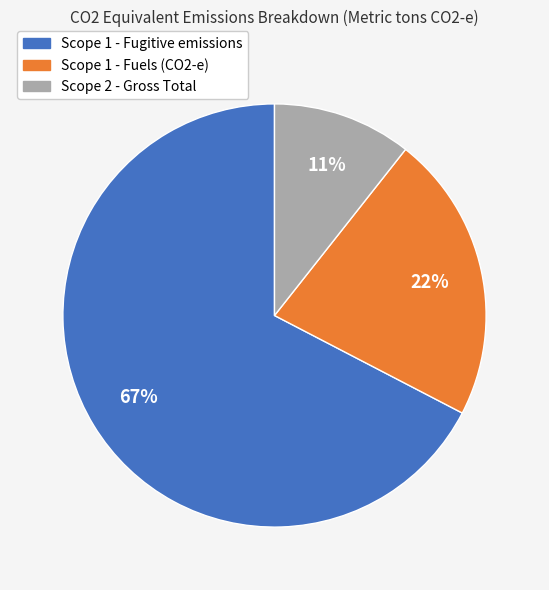

What is the ratio of the value at Scope 2 - Gross Total to the value at Scope 1 - Fuels (CO2-e)?

0.5